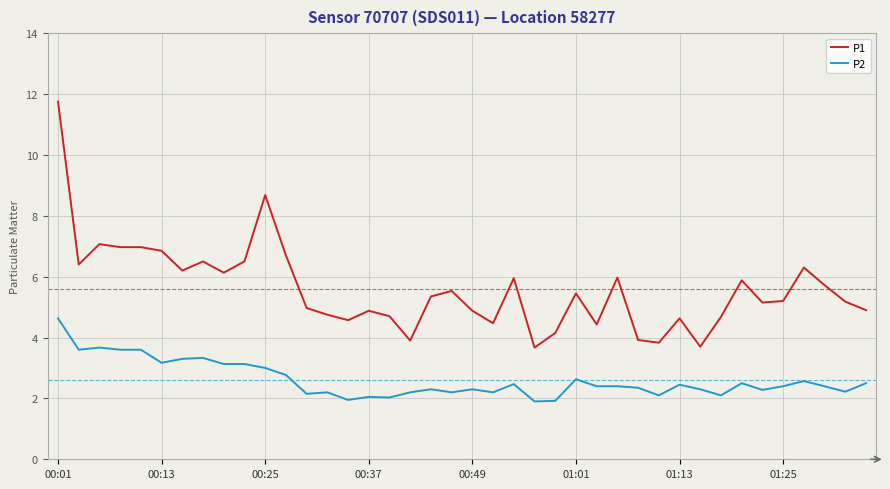

Rank the series by their maximum value, from highest to lowest.

P1, P2